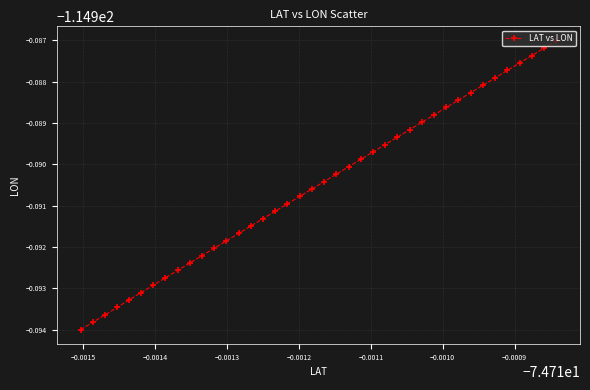

Does the chart have visible grid lines?

Yes